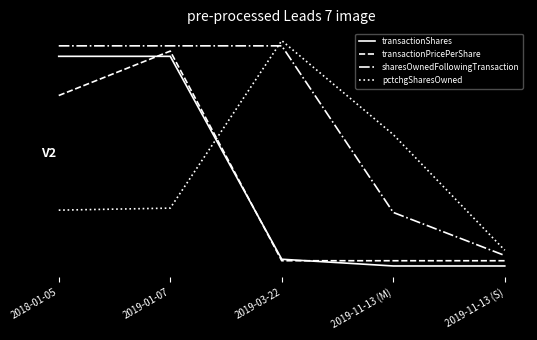

What are all the series names shown in the legend?

transactionShares, transactionPricePerShare, sharesOwnedFollowingTransaction, pctchgSharesOwned